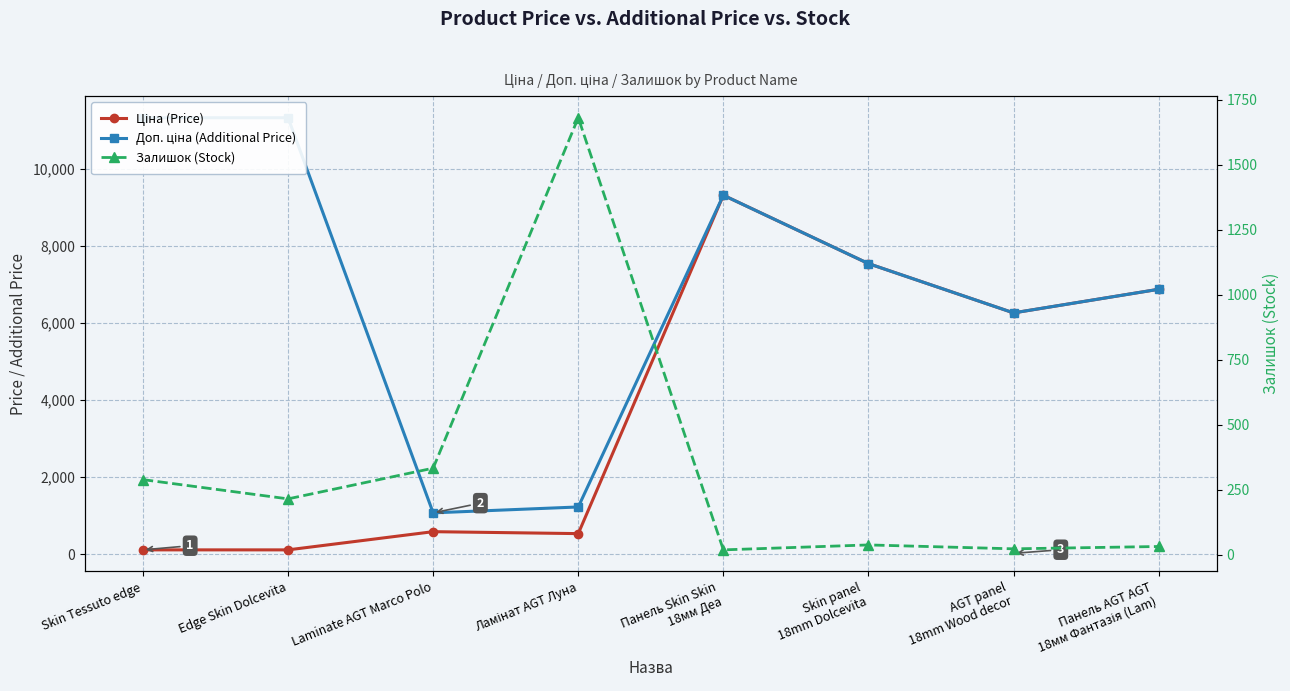

Which series ends up on top after the final intersection of Доп. ціна (Additional Price) and Залишок (Stock)?

Доп. ціна (Additional Price)